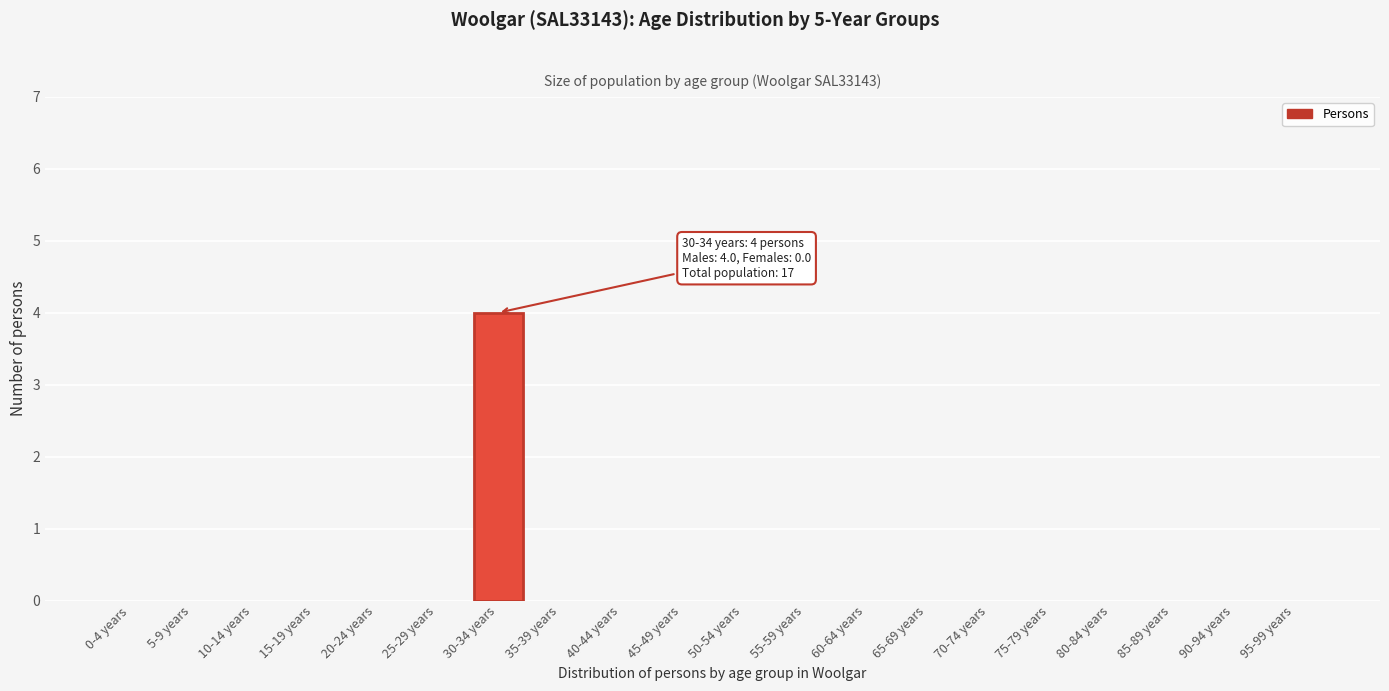

Reading left to right, list all the values displayed in this chart.

0-4 years=0	5-9 years=0	10-14 years=0	15-19 years=0	20-24 years=0	25-29 years=0	30-34 years=4	35-39 years=0	40-44 years=0	45-49 years=0	50-54 years=0	55-59 years=0	60-64 years=0	65-69 years=0	70-74 years=0	75-79 years=0	80-84 years=0	85-89 years=0	90-94 years=0	95-99 years=0